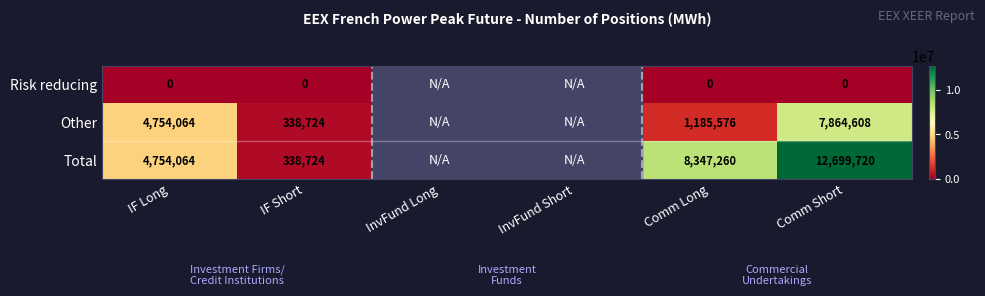

Is it true that Other equals 1729046 at IF Long?

False